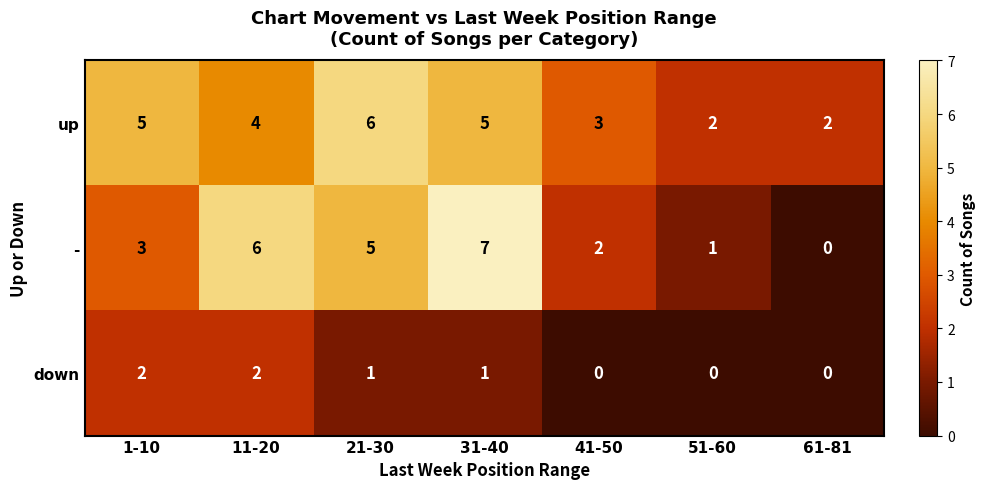

At which label is - closest to 3?

1-10